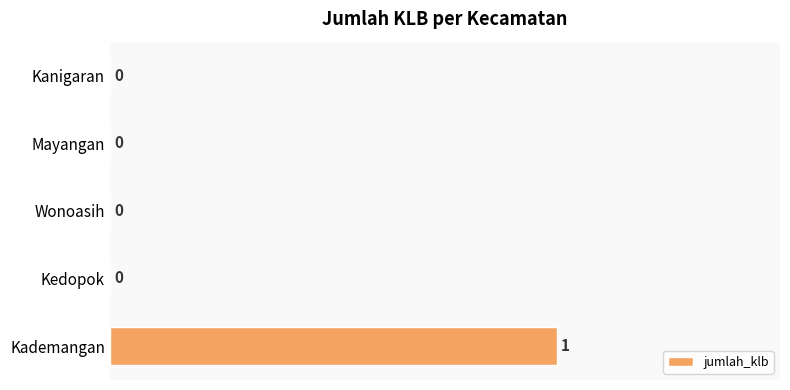

Between Wonoasih and Kademangan, which is larger?

Kademangan